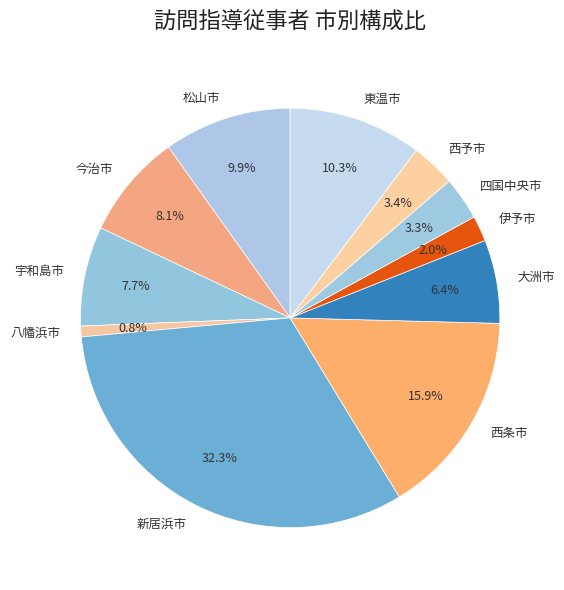

What is the largest slice in the pie chart?

新居浜市